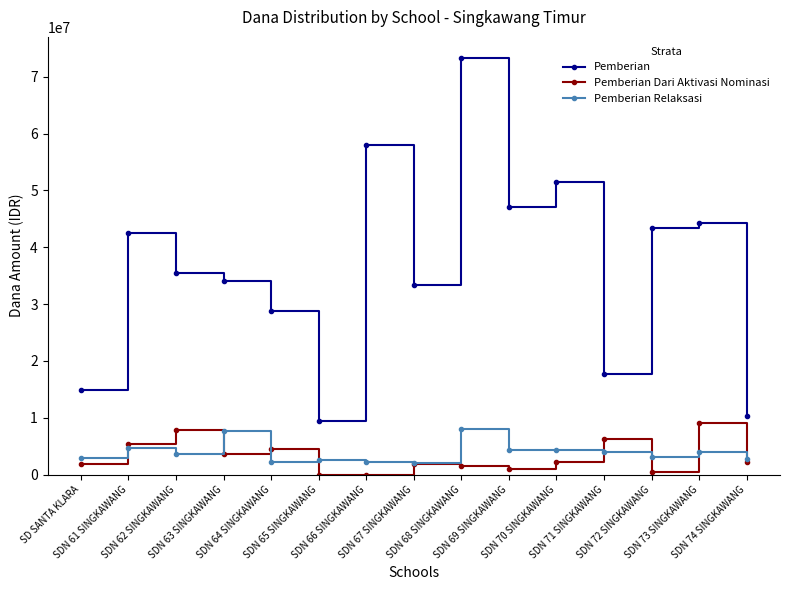

What is the spread (max minus min) of values at SDN 64 SINGKAWANG?

26550000